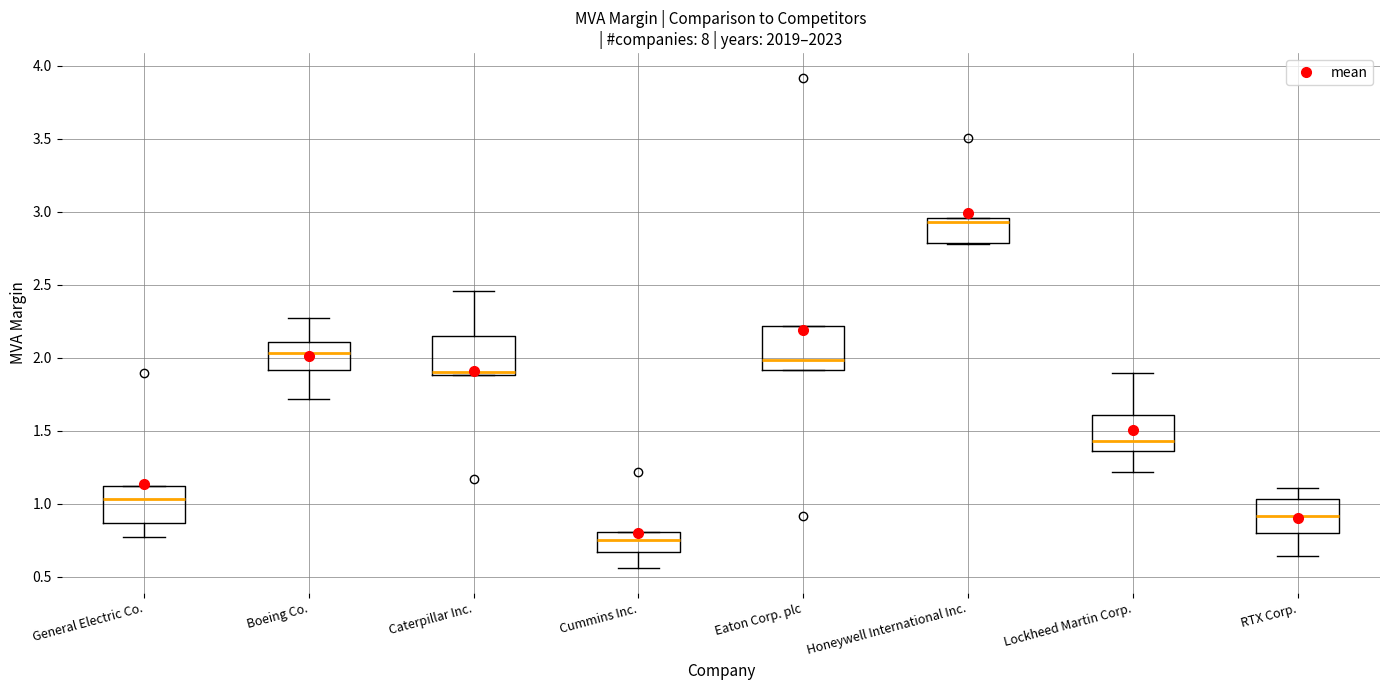

Reading left to right, transcribe this box plot: for each box, give where its median line is, the range the box spans, and where its two whiskers end, as read against the y-axis. The values are not printed on the chart, so give them approximately, as read against the axis.

General Electric Co.: median 1.05, box 0.85 to 1.10, whiskers 0.75 to 1.10
Boeing Co.: median 2.05, box 1.90 to 2.10, whiskers 1.70 to 2.25
Caterpillar Inc.: median 1.90 (just above the box's lower edge), box 1.90 to 2.15, whiskers 1.90 to 2.45
Cummins Inc.: median 0.75, box 0.65 to 0.80, whiskers 0.55 to 0.80
Eaton Corp. plc: median 2.00, box 1.90 to 2.20, whiskers 1.90 to 2.20
Honeywell International Inc.: median 2.95 (just below the box's upper edge), box 2.80 to 2.95, whiskers 2.80 to 2.95
Lockheed Martin Corp.: median 1.45, box 1.35 to 1.60, whiskers 1.20 to 1.90
RTX Corp.: median 0.90, box 0.80 to 1.05, whiskers 0.65 to 1.10